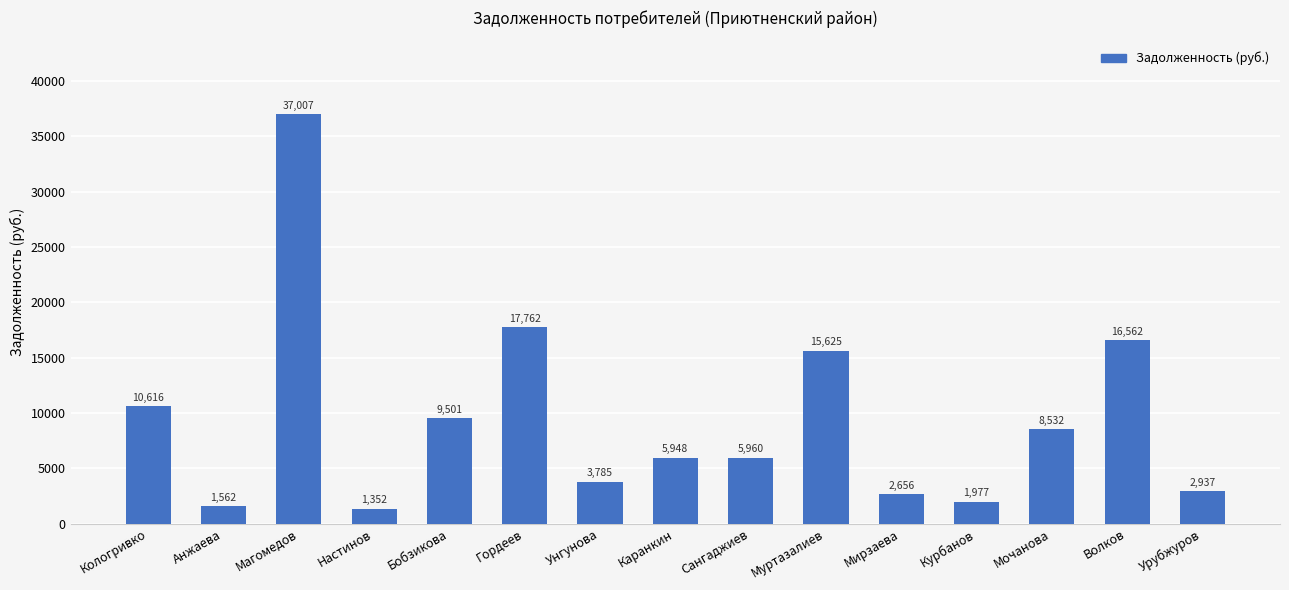

True or false: the data shows 7364.2 at Волков.

False